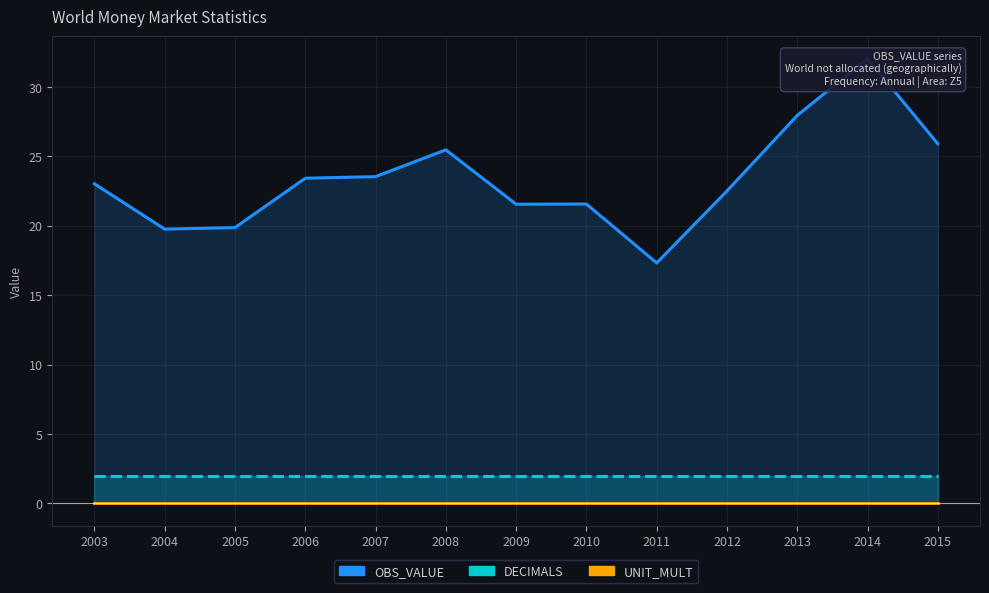

Between 2011 and 2012, which series saw the biggest shift?

OBS_VALUE